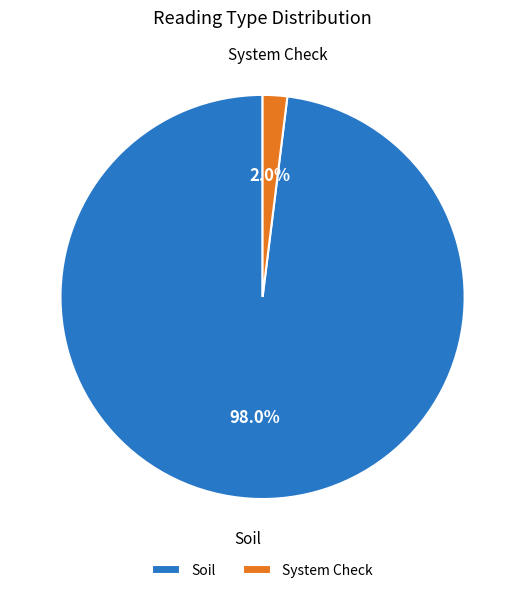

Does any single category account for the majority?

Yes